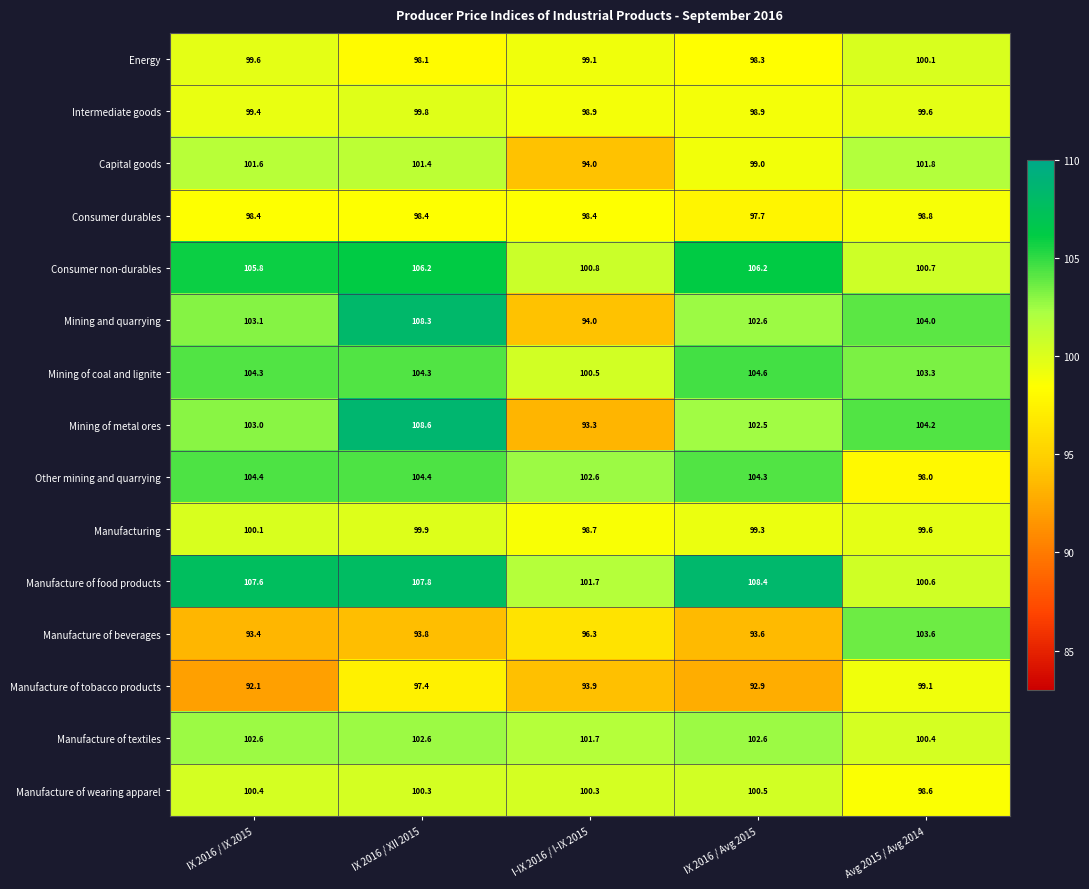

How many series are shown in this chart?

15